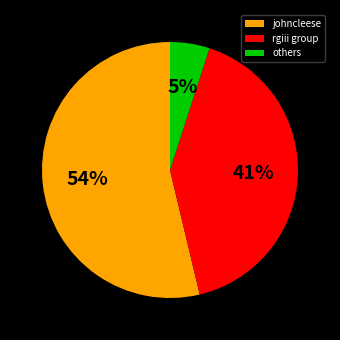

To the nearest percent, what is the average slice percentage?

33%